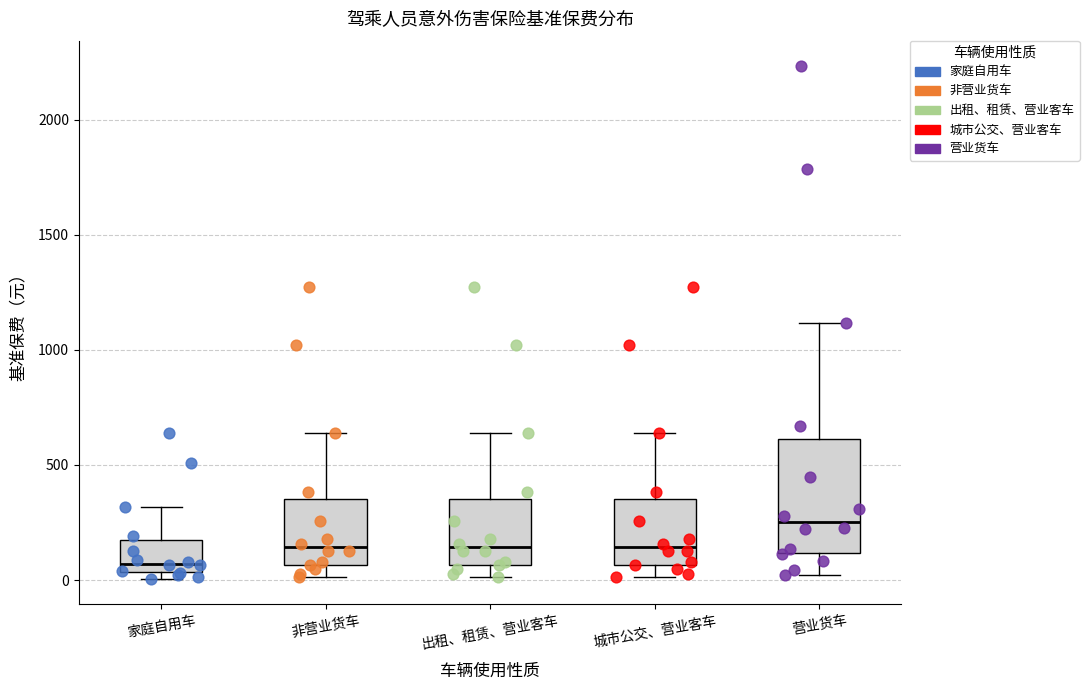

Reading left to right, read every box against the y-axis: the position of its median line, the range the box covers, and the ends of its whiskers. The values are not printed on the chart, so give them approximately, as read against the axis.

家庭自用车: median 50 (just above the box's lower edge), box 50 to 200, whiskers 0 to 300
非营业货车: median 150, box 50 to 350, whiskers 0 to 650
出租、租赁、营业客车: median 150, box 50 to 350, whiskers 0 to 650
城市公交、营业客车: median 150, box 50 to 350, whiskers 0 to 650
营业货车: median 250, box 100 to 600, whiskers 0 to 1100